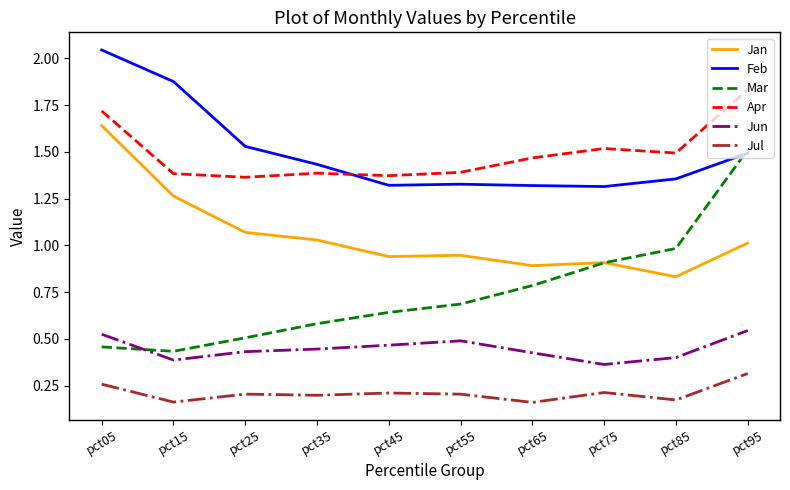

Is the value of Jul at pct05 greater than the value of Apr at pct95?

No